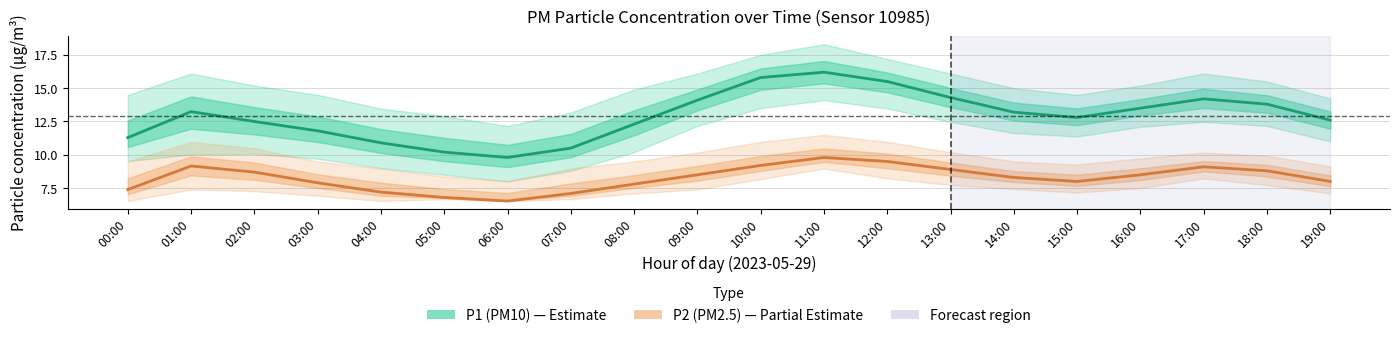

At which label does P1 (PM10) reach its peak?

11:00